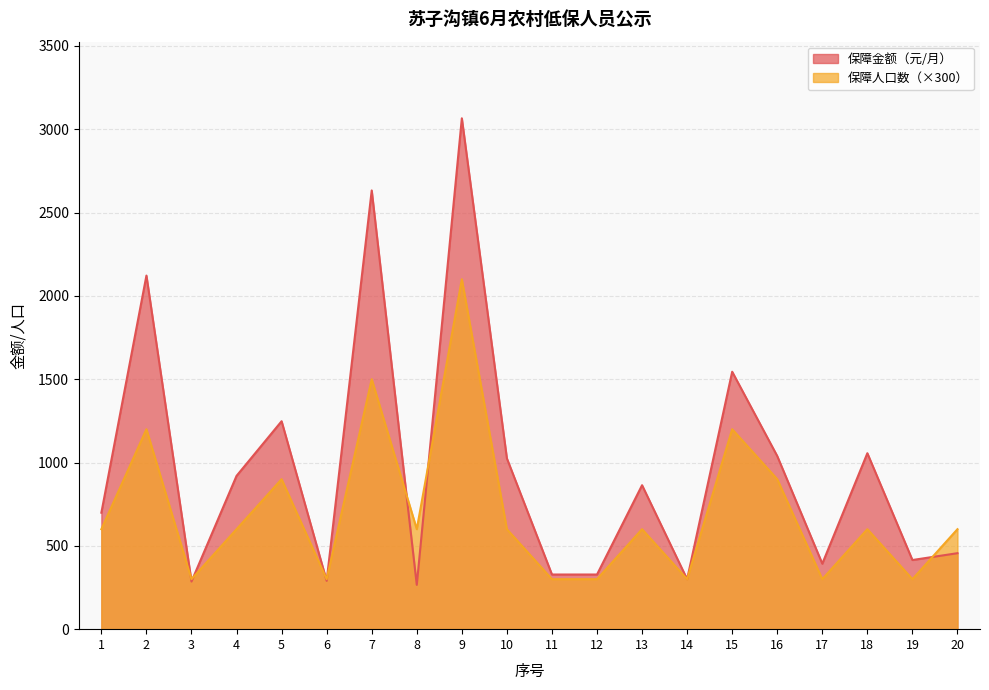

How many data points in 保障人口数 are above 600?

6